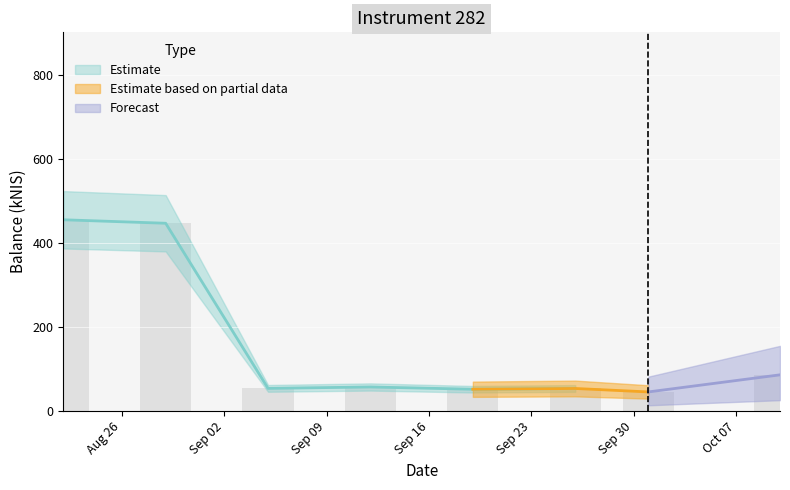

List the labels in order of value, smallest first.

2024-10-01, 2024-09-19, 2024-09-26, 2024-09-05, 2024-09-12, 2024-10-10, 2024-08-29, 2024-08-22